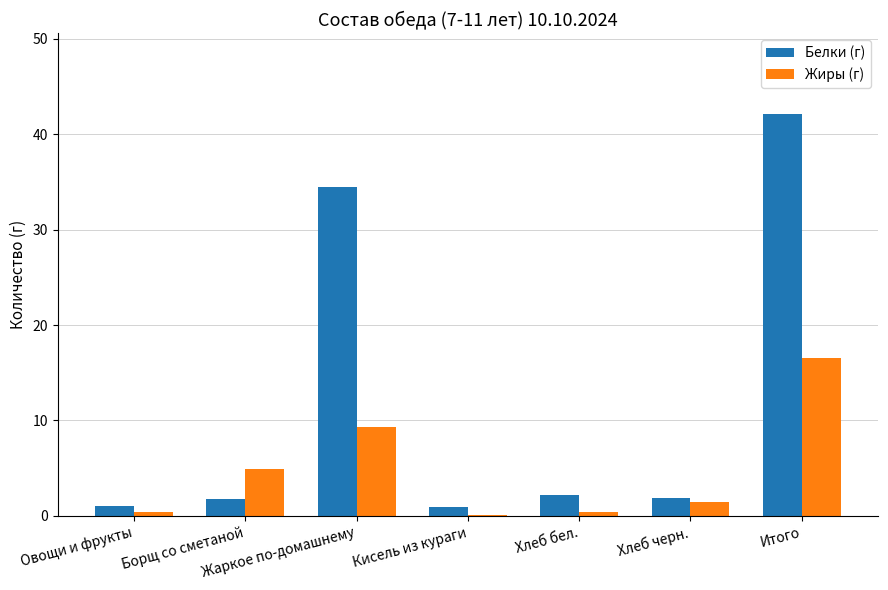

How many distinct data groups are displayed?

2